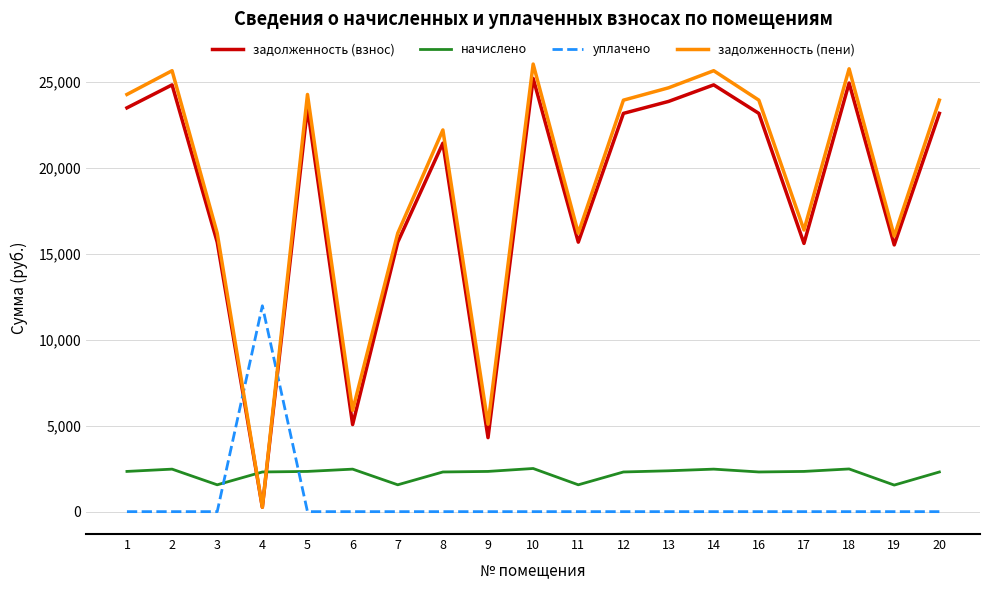

What is the highest value of the задолженность (пени) series?

26027.4